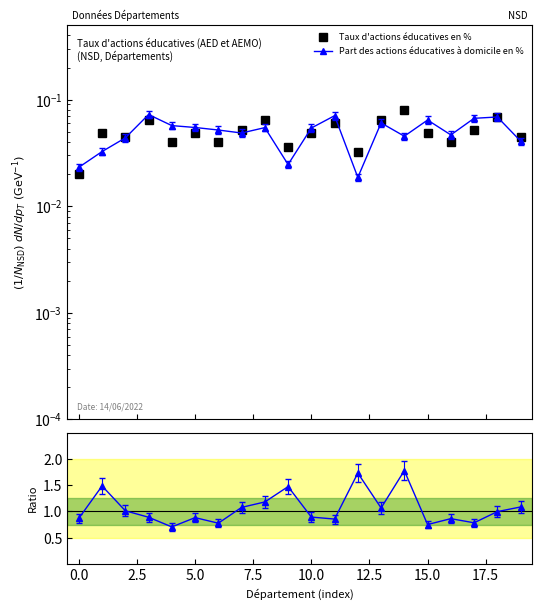

Between 2.5 and 5.0, which series saw the biggest shift?

Ratio